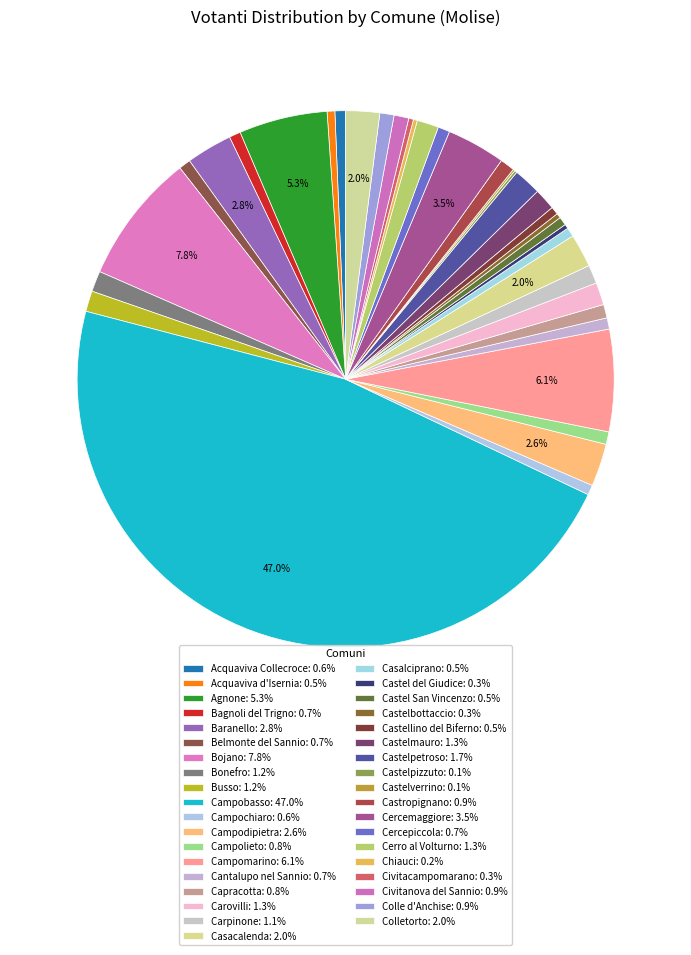

Which slice is the largest?

Campobasso